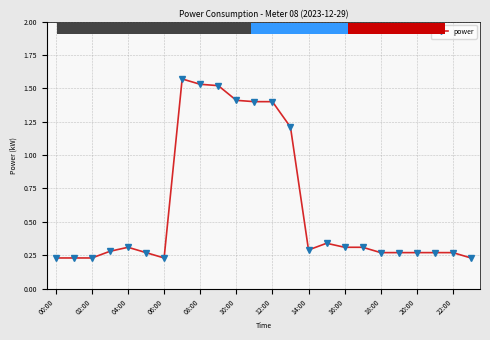

What is the sum of all values?

14.7